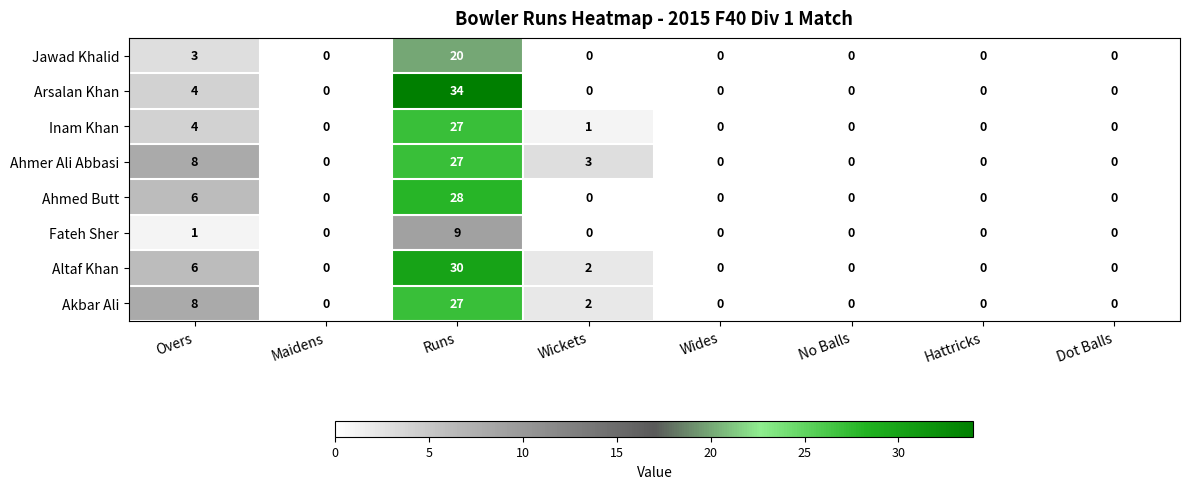

True or false: Jawad Khalid has a value of 3 at Overs.

True